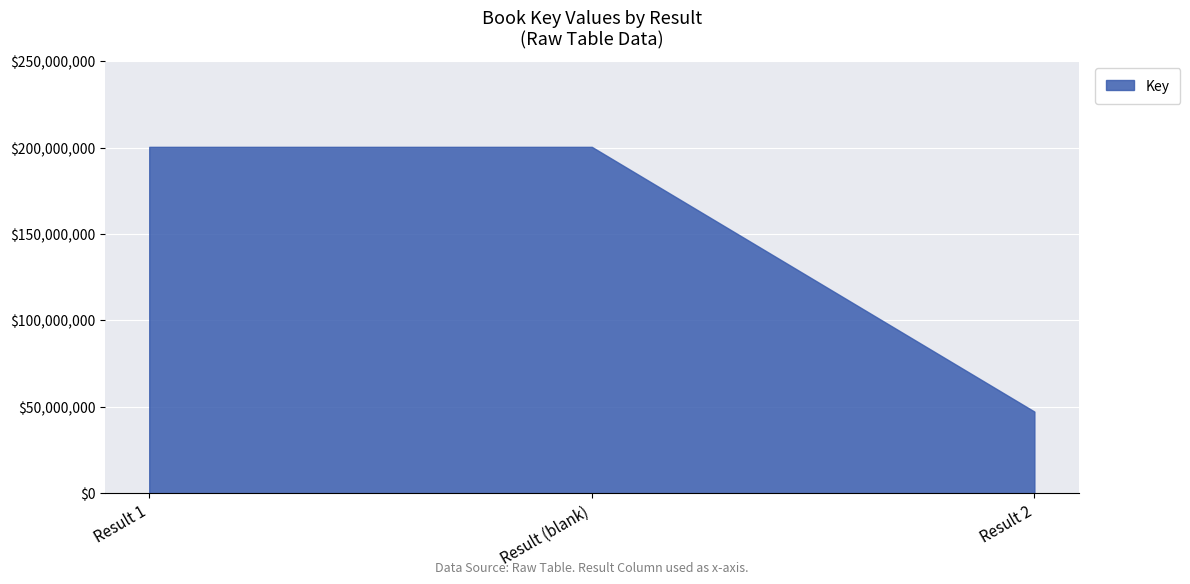

How many values are between 47234457 and 200383837?

3